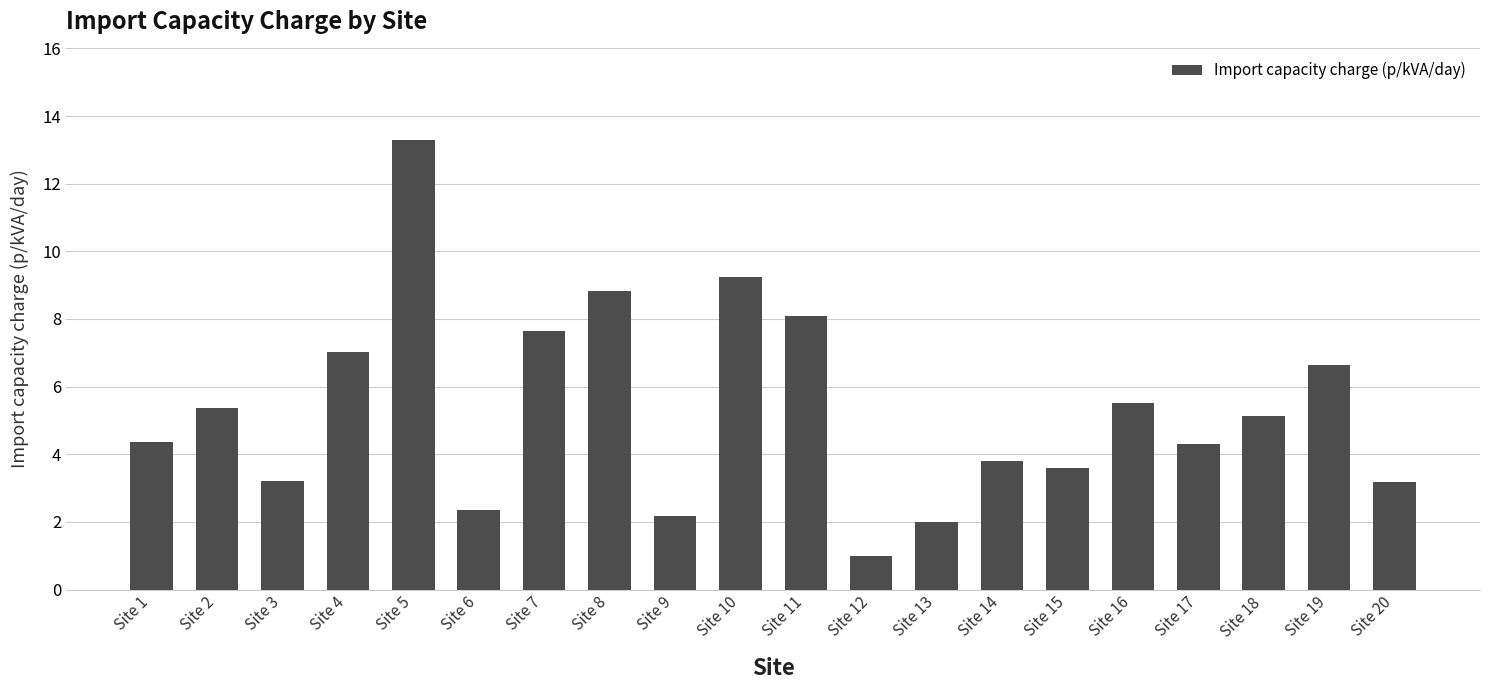

What is the average value?

5.3